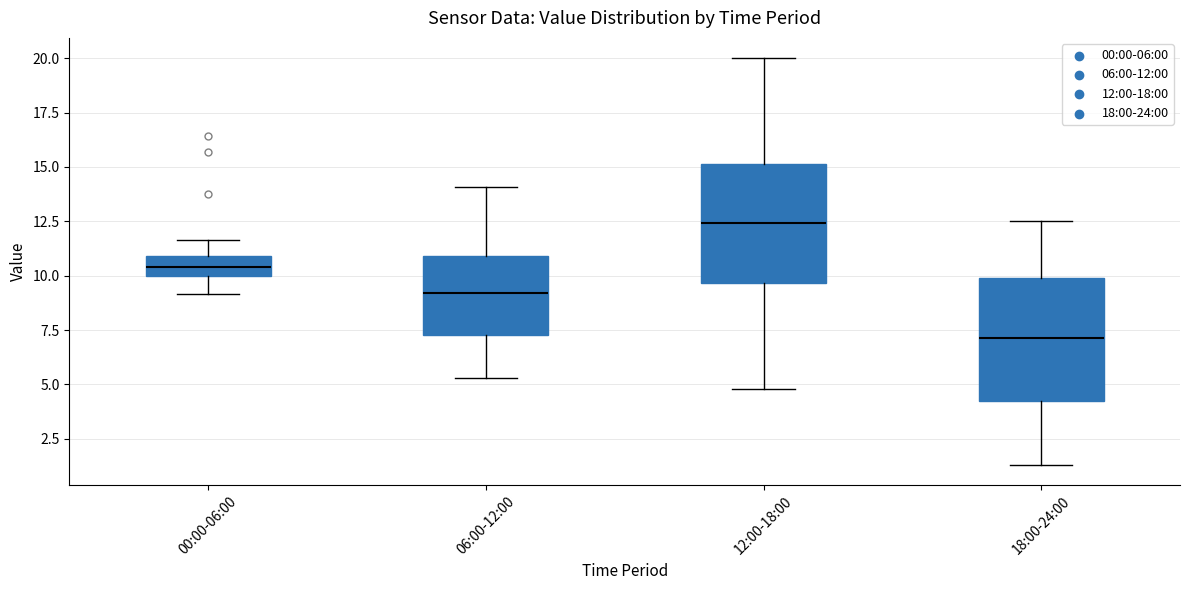

Reading left to right, read every box against the y-axis: the position of its median line, the range the box covers, and the ends of its whiskers. The values are not printed on the chart, so give them approximately, as read against the axis.

00:00-06:00: median 10.5, box 10.0 to 11.0, whiskers 9.0 to 11.5
06:00-12:00: median 9.0, box 7.5 to 11.0, whiskers 5.5 to 14.0
12:00-18:00: median 12.5, box 9.5 to 15.0, whiskers 5.0 to 20.0
18:00-24:00: median 7.0, box 4.0 to 10.0, whiskers 1.5 to 12.5